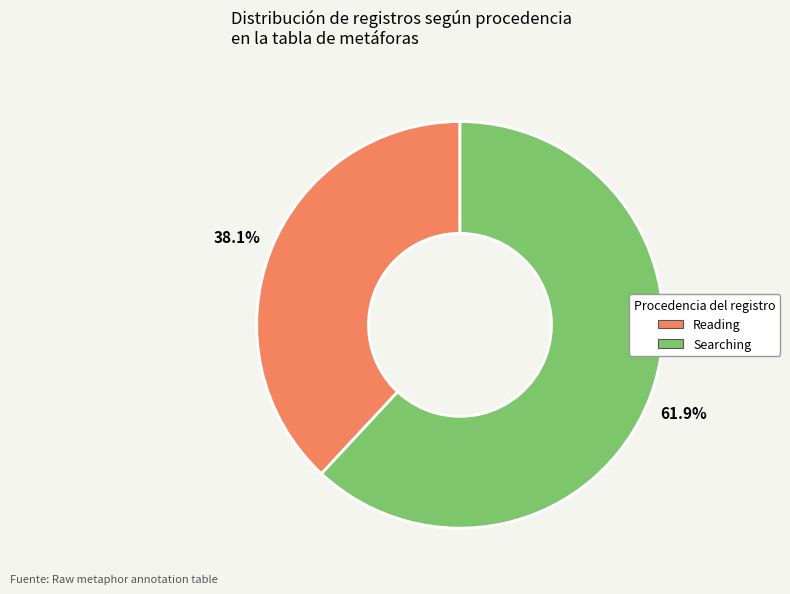

How many slices are in this pie chart?

2